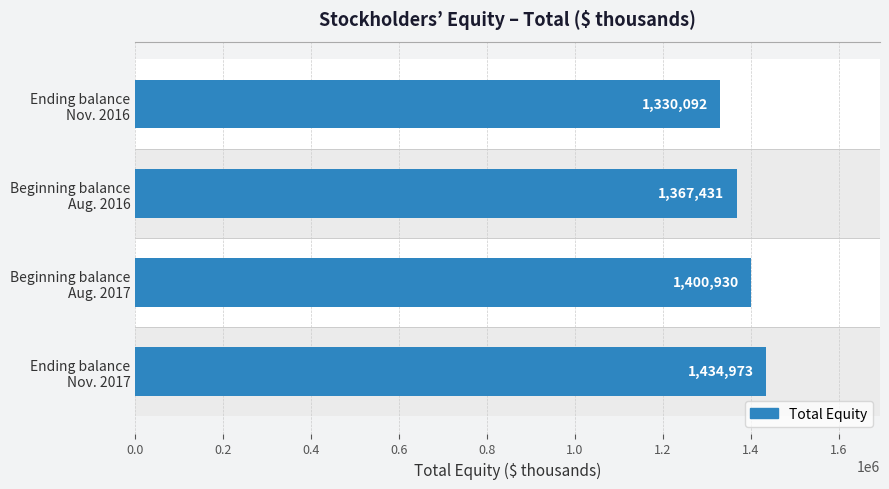

What is the average value?

1383356